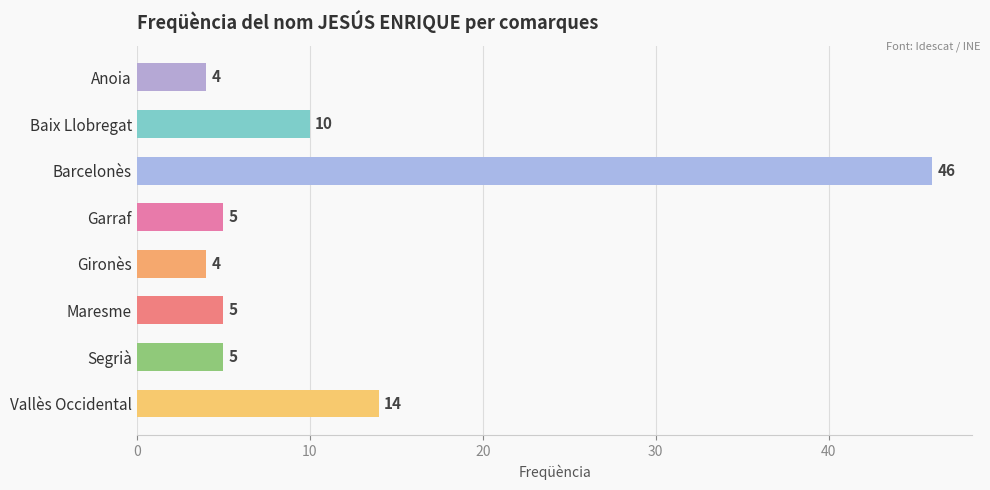

How many bars are there in total?

8